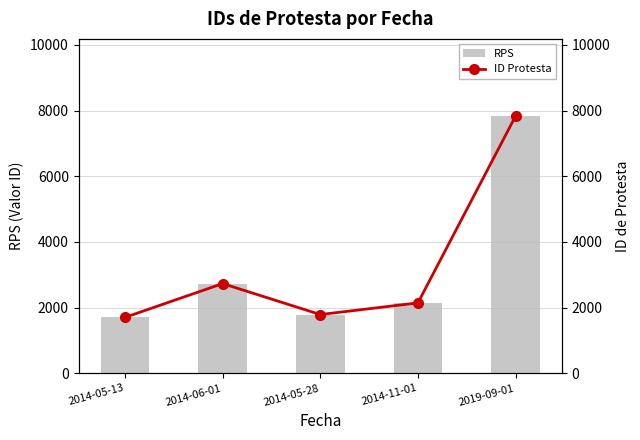

Is it true that RPS equals 1789 at 2014-05-28?

True